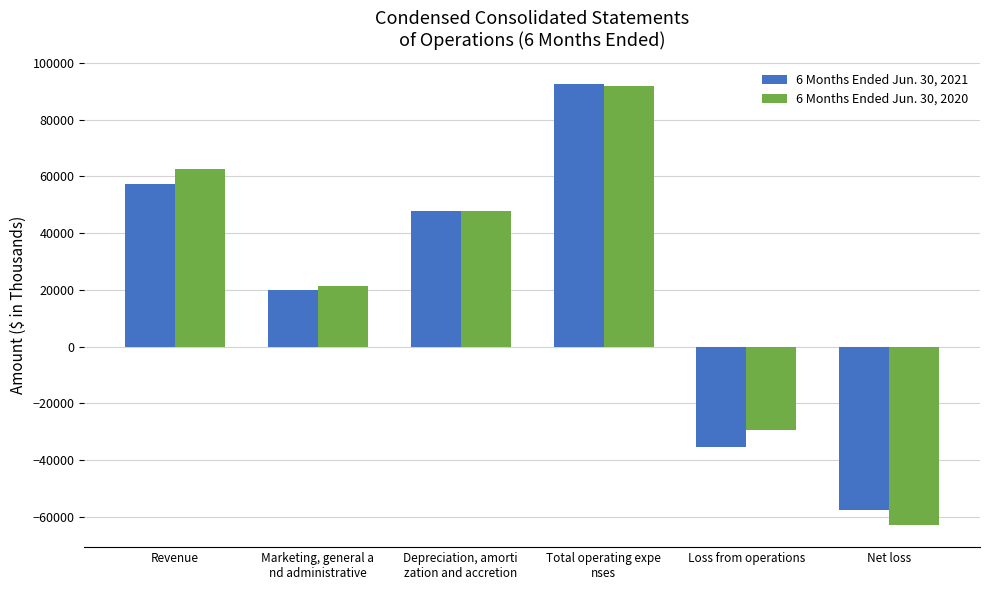

Reading left to right, extract all data points from this chart.

6 Months Ended Jun. 30, 2021: Revenue=57208	Marketing, general a
nd administrative=19778	Depreciation, amorti
zation and accretion=47959	Total operating expe
nses=92476	Loss from operations=-35268	Net loss=-57782
6 Months Ended Jun. 30, 2020: Revenue=62558	Marketing, general a
nd administrative=21344	Depreciation, amorti
zation and accretion=47720	Total operating expe
nses=92022	Loss from operations=-29464	Net loss=-62959